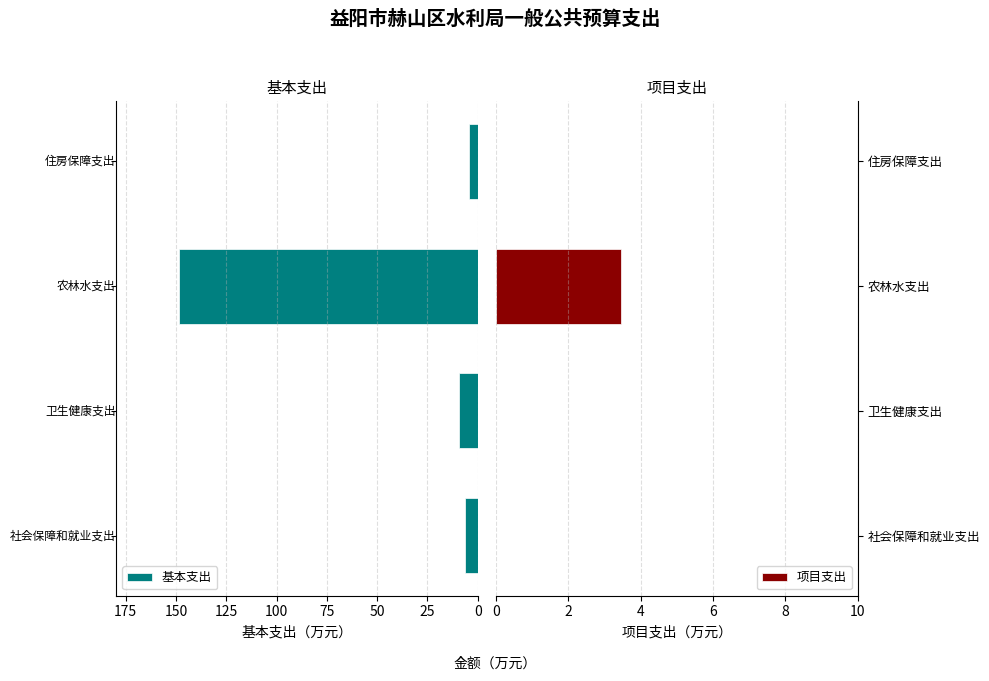

Which series has the largest total across all categories?

项目支出